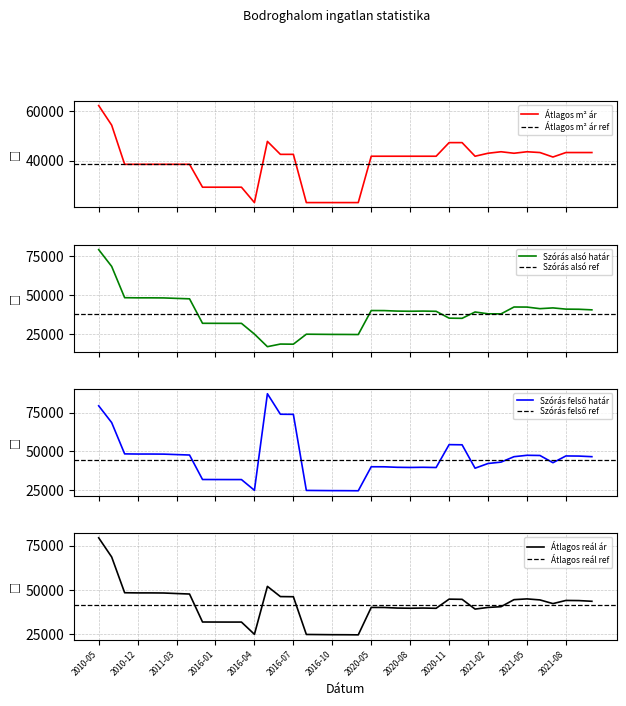

How many data points in Szoras_felso are less than 43096?

19